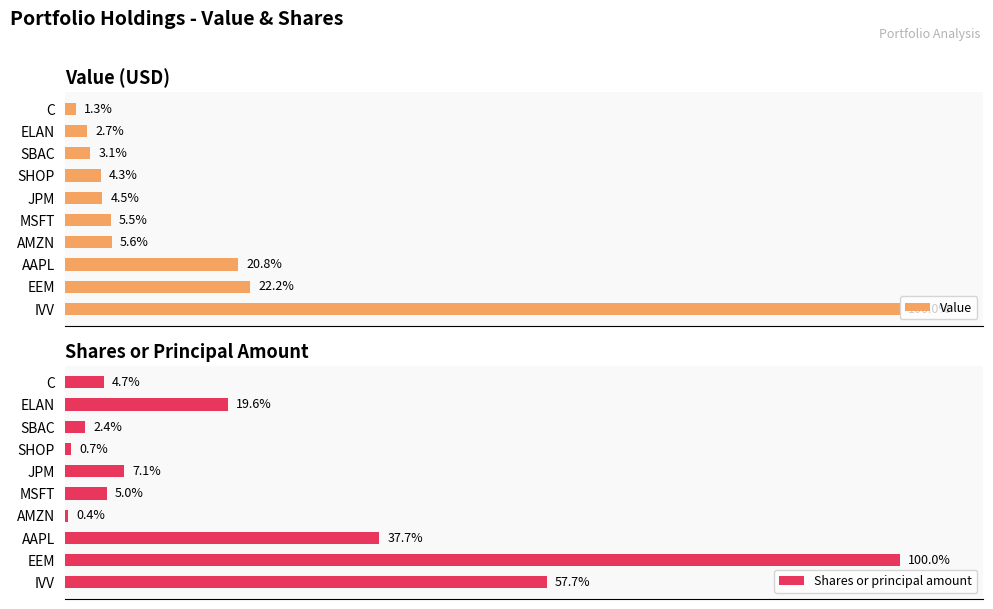

Which series has the largest range (max minus min)?

Shares or principal amount